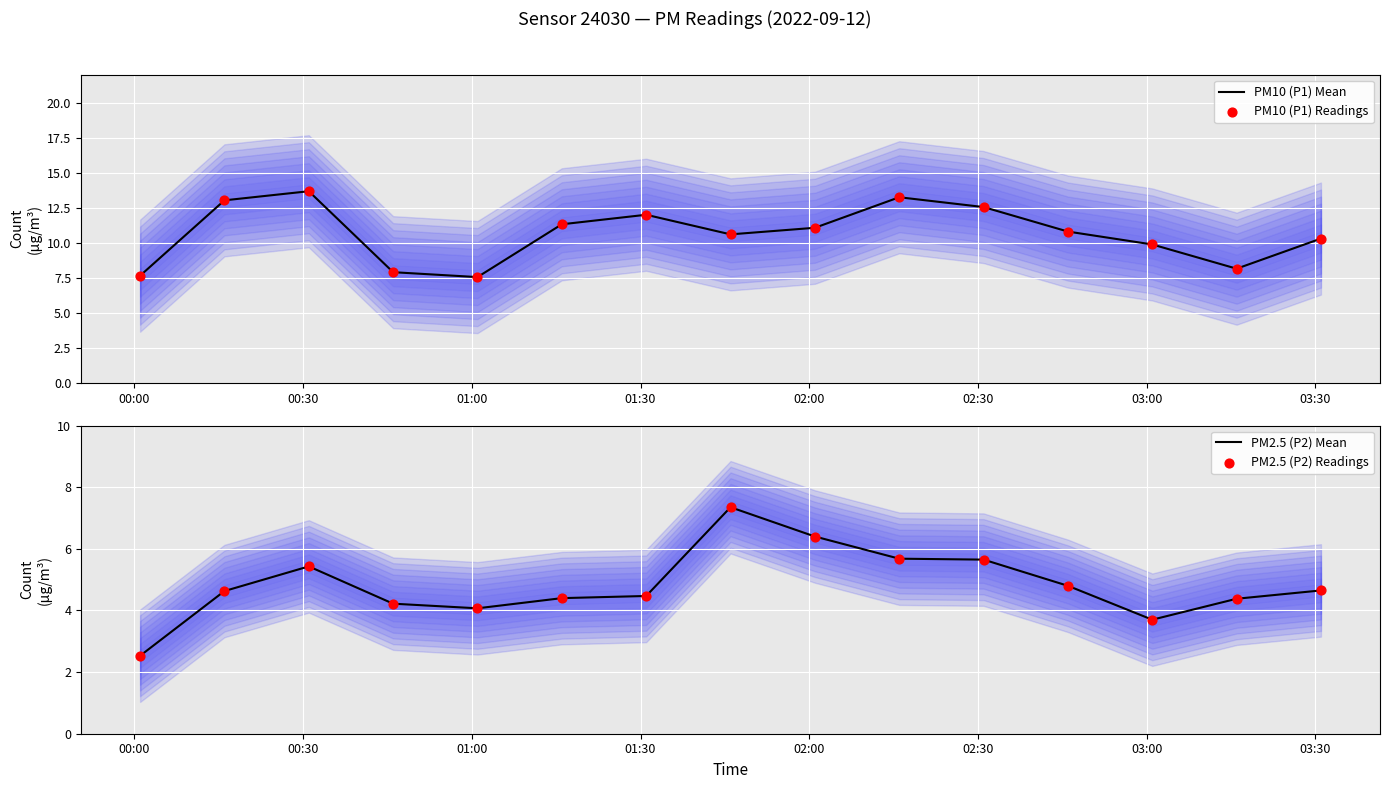

What are all the series names shown in the legend?

PM10 (P1) Mean, PM10 (P1) Readings, PM2.5 (P2) Mean, PM2.5 (P2) Readings